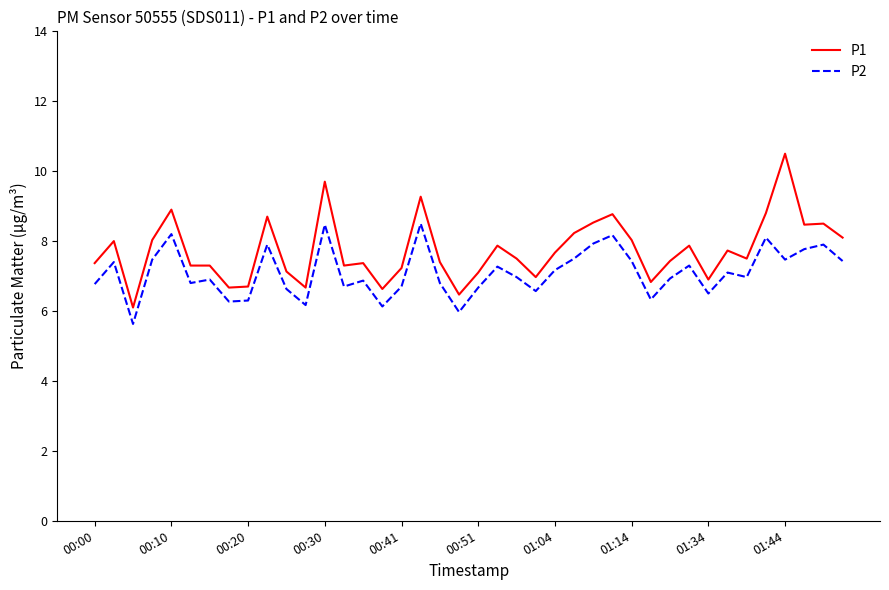

What is the maximum value shown in the chart?

10.5